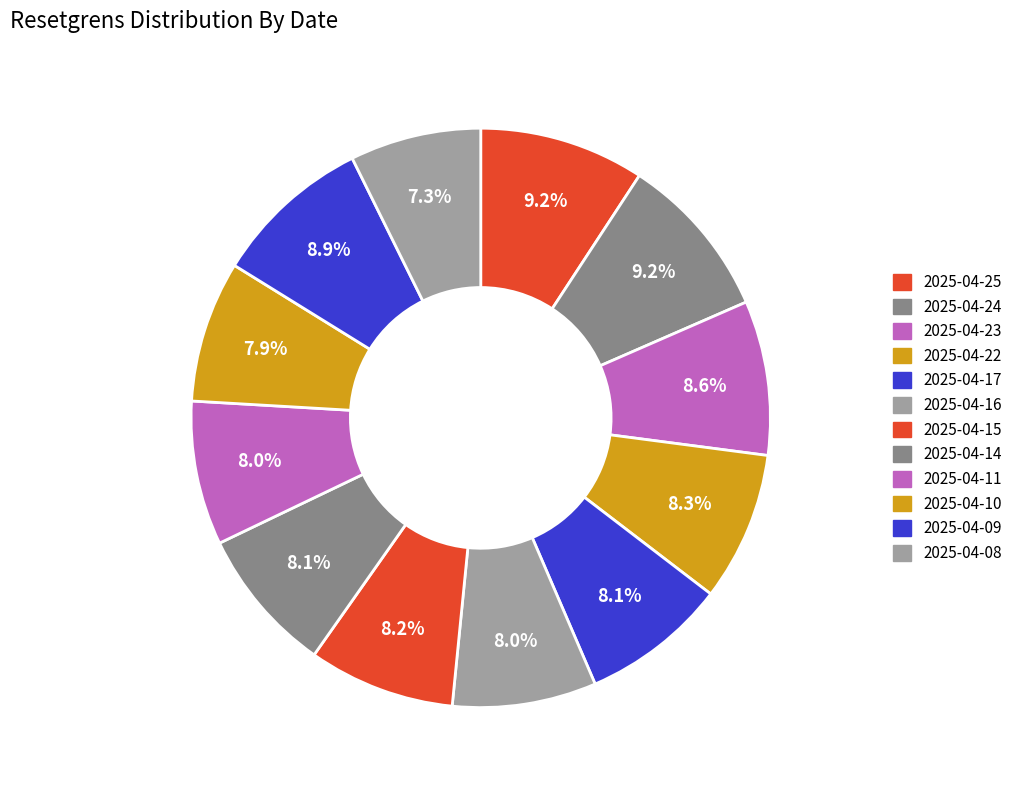

Is it true that 2025-04-24 is 19% of the pie?

False